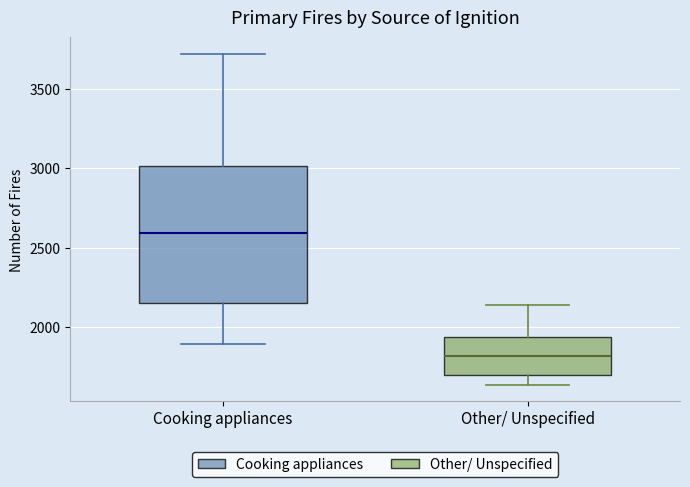

Where is the upper edge of the box for Cooking appliances on the y-axis? The values are not printed on the chart, so give them approximately, as read against the axis.

3000